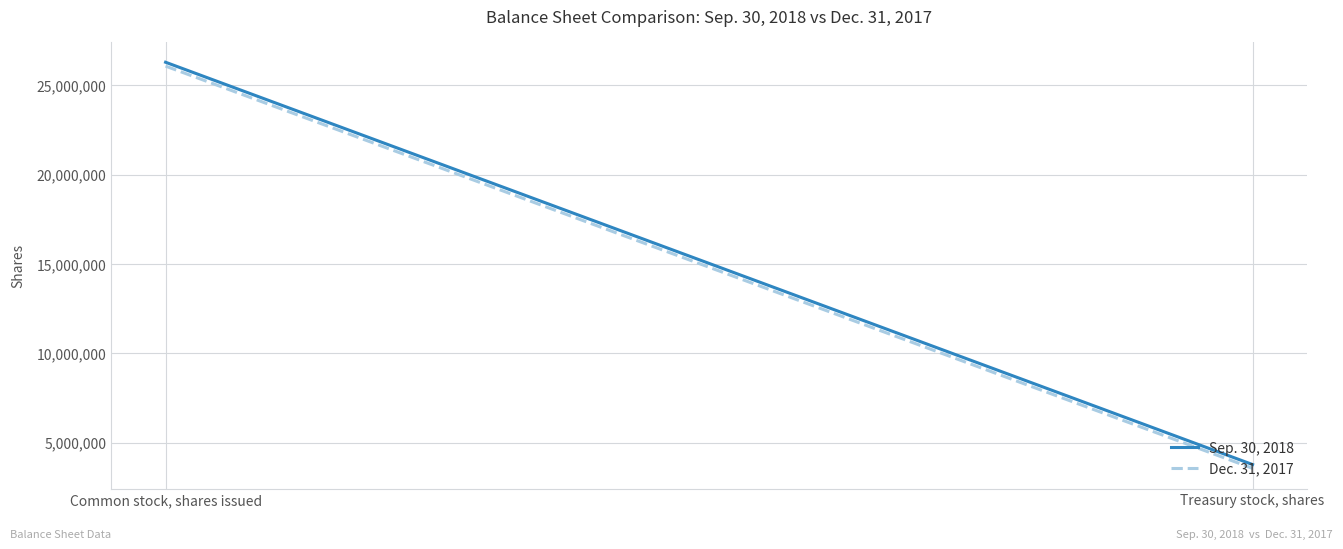

Where is Dec. 31, 2017 nearest to the value 14816148?

Common stock, shares issued